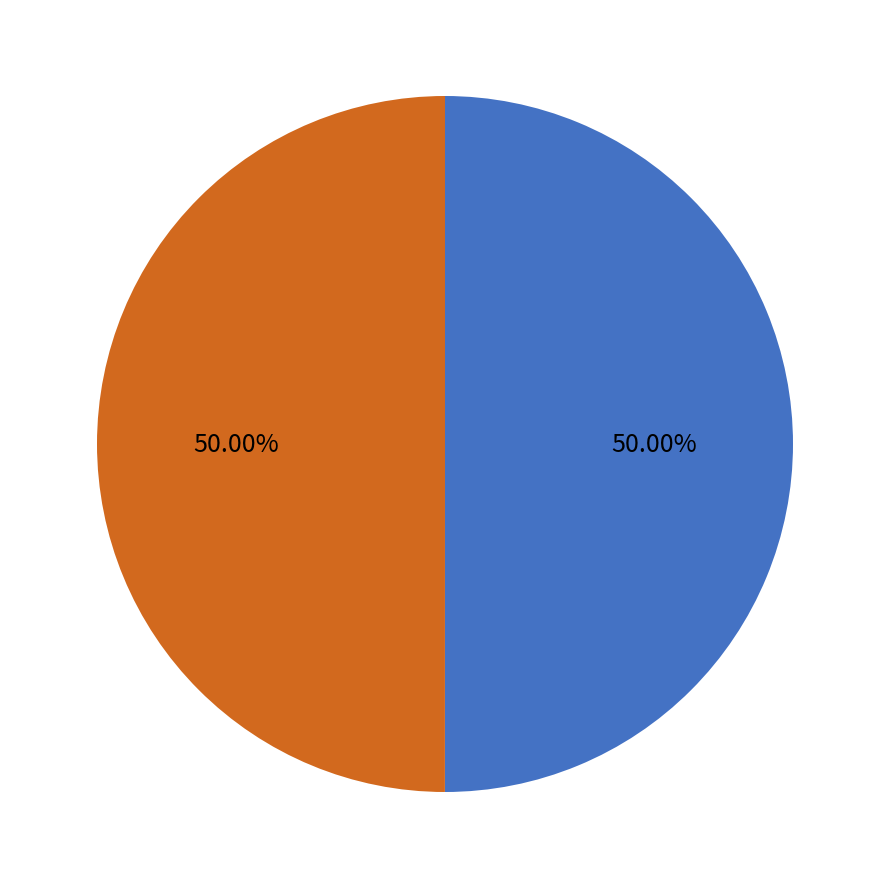

Count the number of slices in the pie.

2